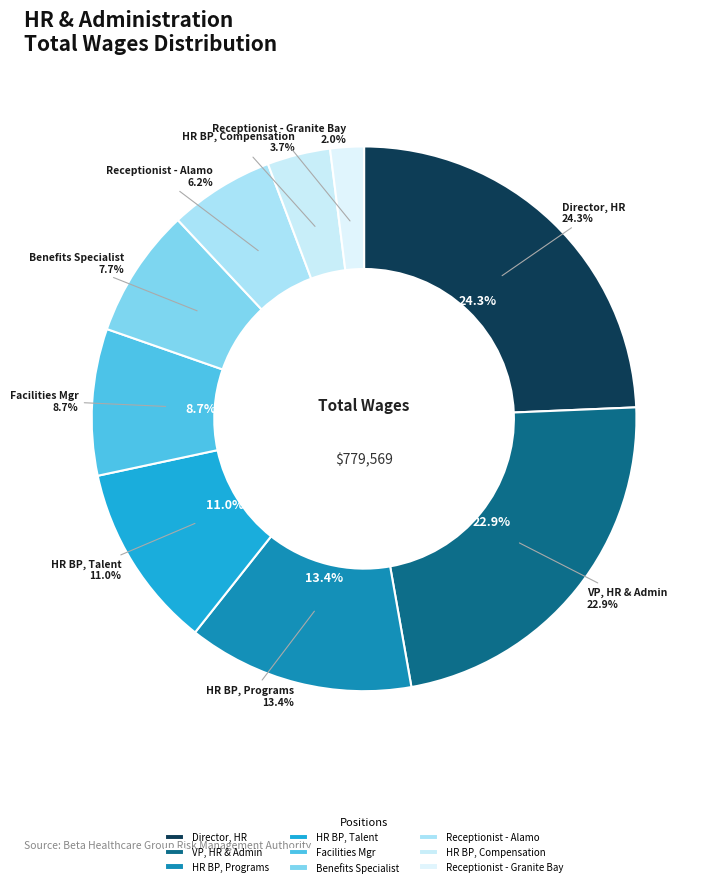

Is it true that Human Resources Business Partner, Programs is 13% of the pie?

True